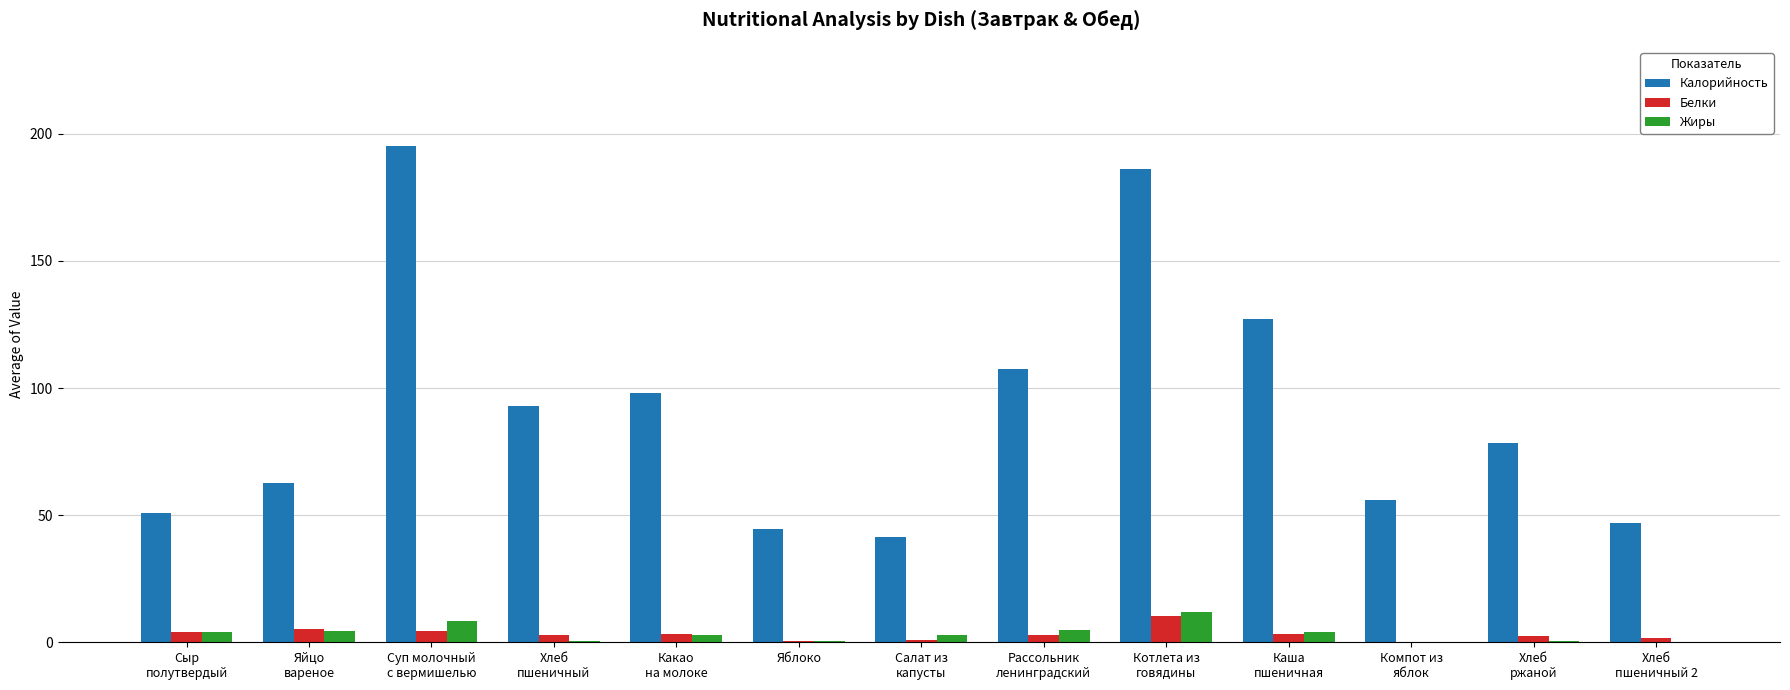

The value of Калорийность at Яблоко is 15.6. True or false?

False